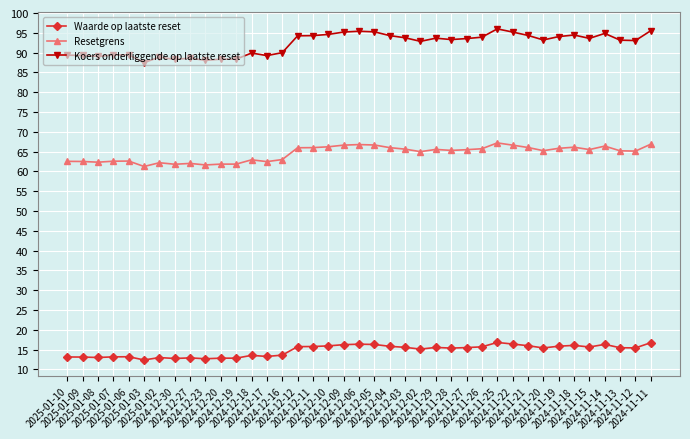

What is the average value of the Waarde op laatste reset series?

14.8